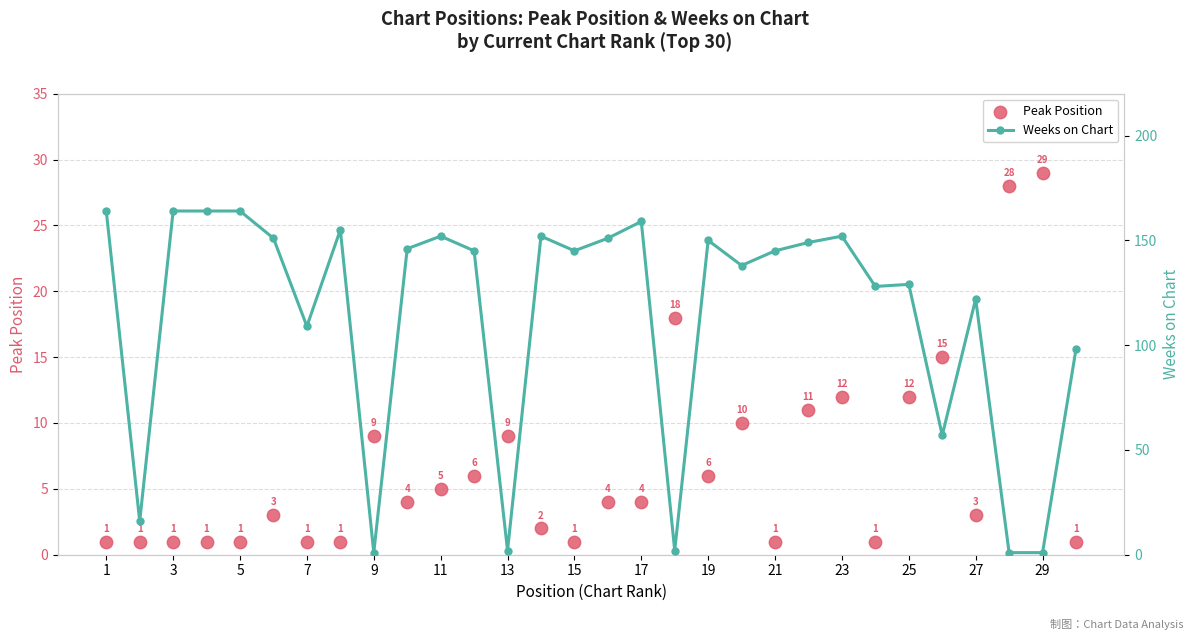

Which series reaches the maximum Y coordinate?

Weeks on Chart